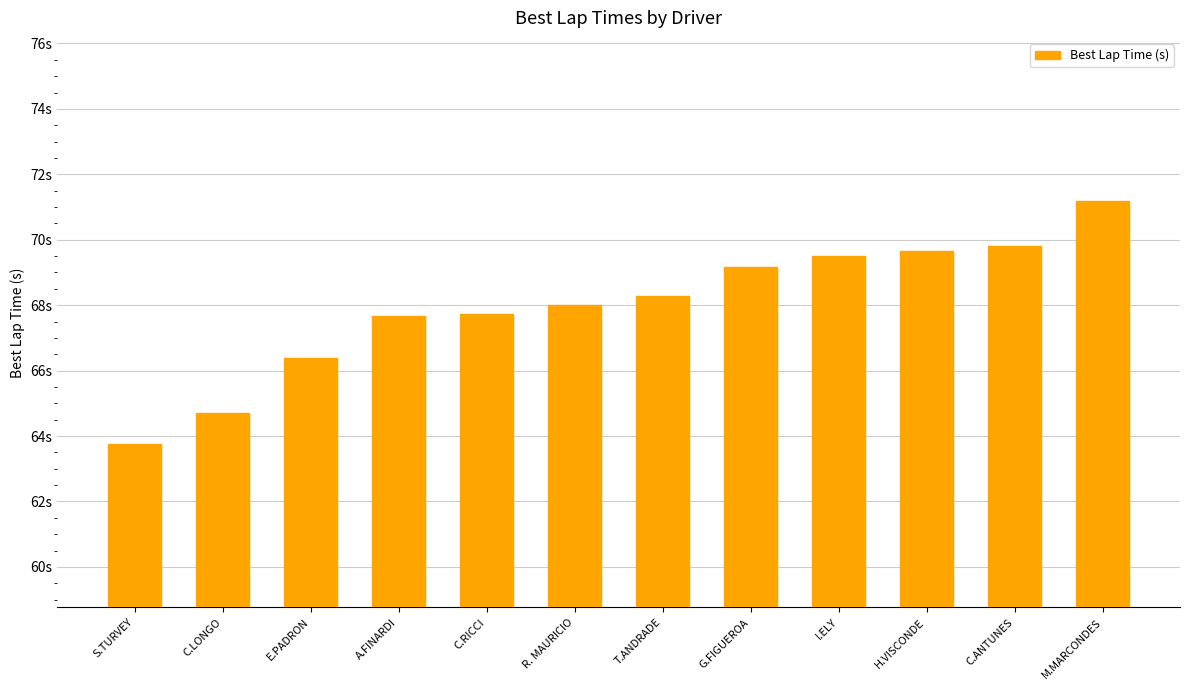

Reading left to right, extract all data points from this chart.

63.8	64.7	66.4	67.7	67.7	68.0	68.3	69.2	69.5	69.6	69.8	71.2